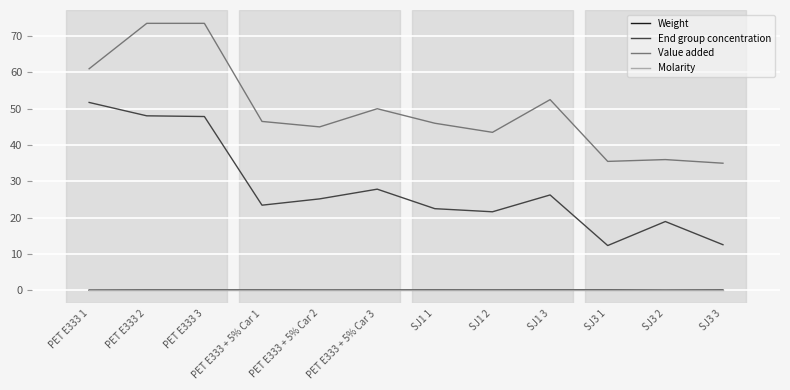

What is the highest value of the End group concentration series?

51.7